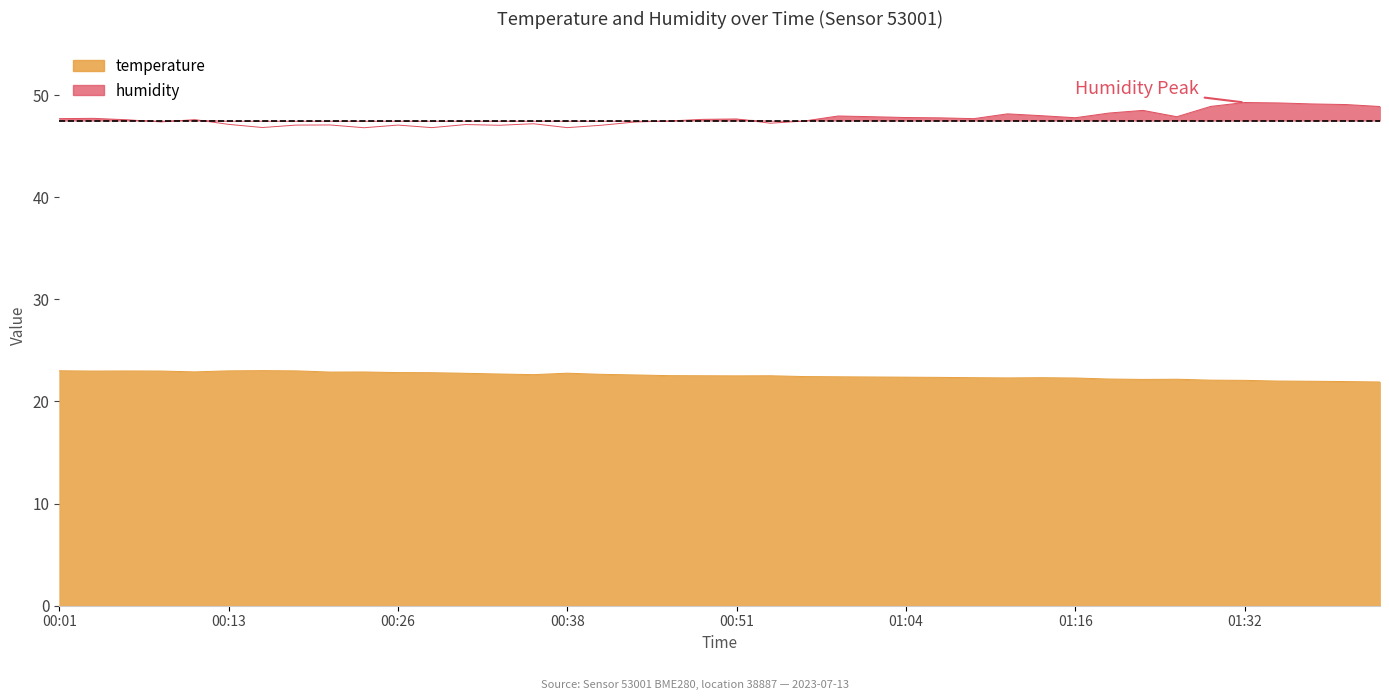

Reading right to left, what are all the values shown in this chart?

temperature: 21.9	21.9	22.0	22.0	22.1	22.1	22.2	22.2	22.2	22.3	22.3	22.3	22.3	22.4	22.4	22.4	22.4	22.4	22.5	22.5	22.5	22.5	22.6	22.7	22.8	22.6	22.7	22.8	22.8	22.8	22.9	22.9	23.0	23.0	23.0	22.9	23.0	23.0	23.0	23.0
humidity: 48.9	49.1	49.1	49.2	49.3	48.9	47.9	48.5	48.2	47.8	48.0	48.2	47.7	47.8	47.8	47.9	48.0	47.5	47.2	47.7	47.6	47.5	47.4	47.0	46.8	47.2	47.0	47.1	46.8	47.1	46.8	47.1	47.1	46.8	47.1	47.6	47.4	47.6	47.7	47.7